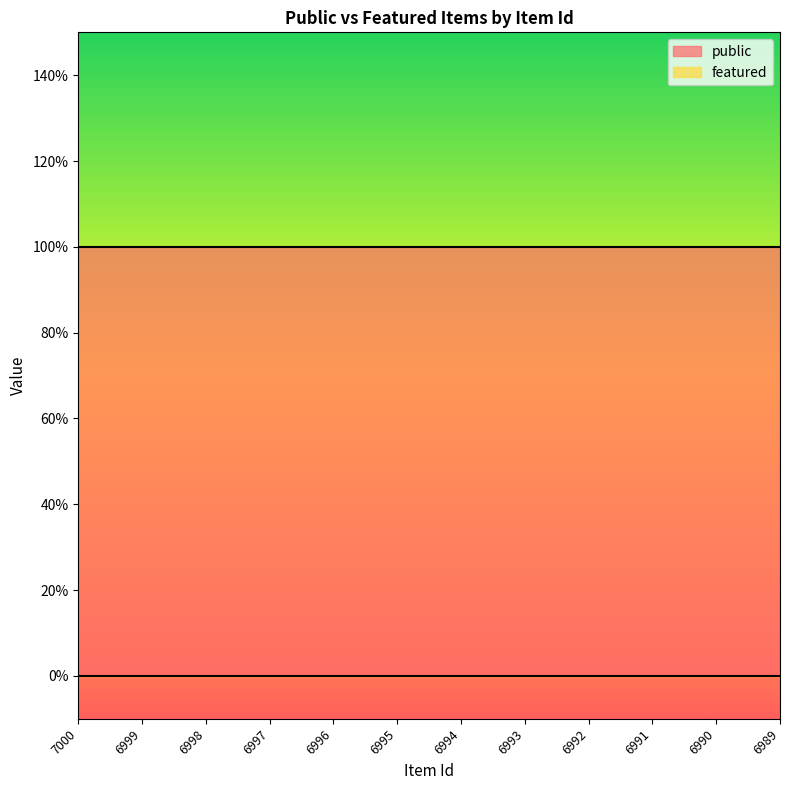

What is the difference between the highest and lowest values at 6998?

1